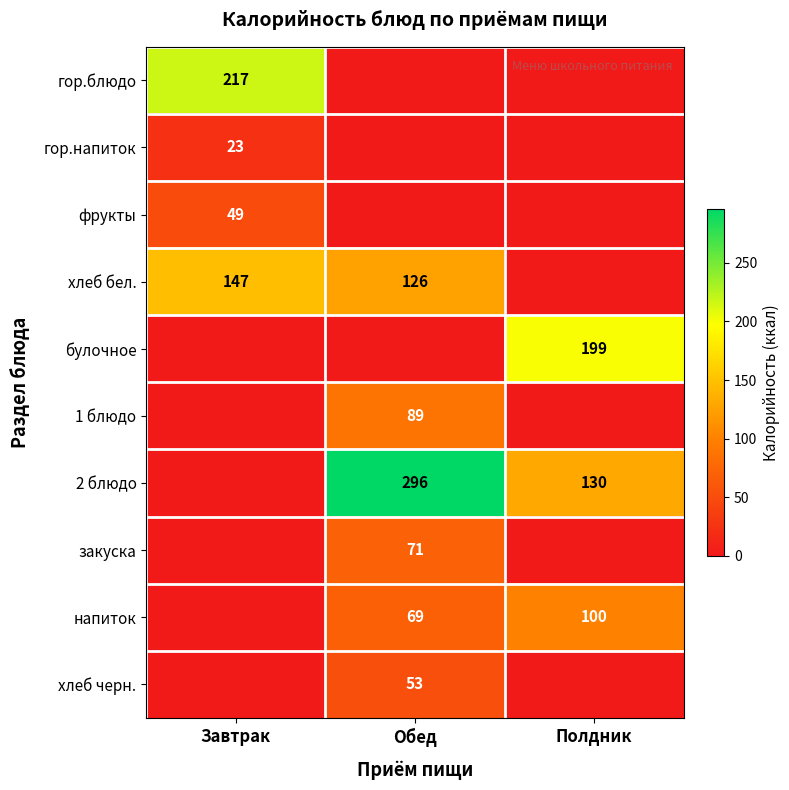

True or false: 2 блюдо has a value of 130 at Полдник.

True